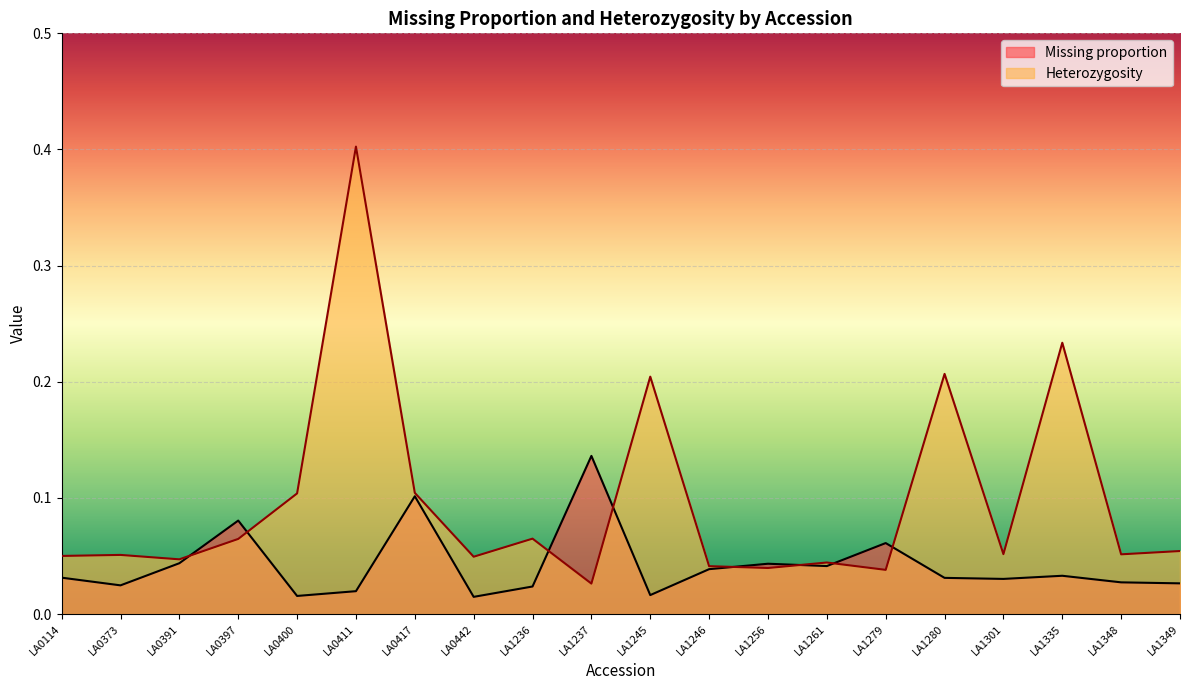

How many lines are shown in the chart?

2